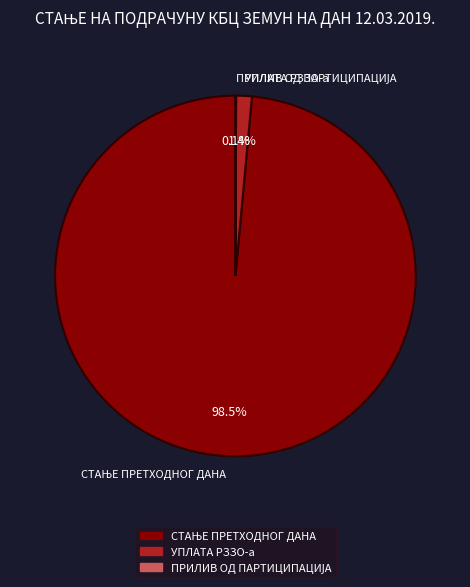

Is УПЛАТА РЗЗО-а the majority of the pie?

No